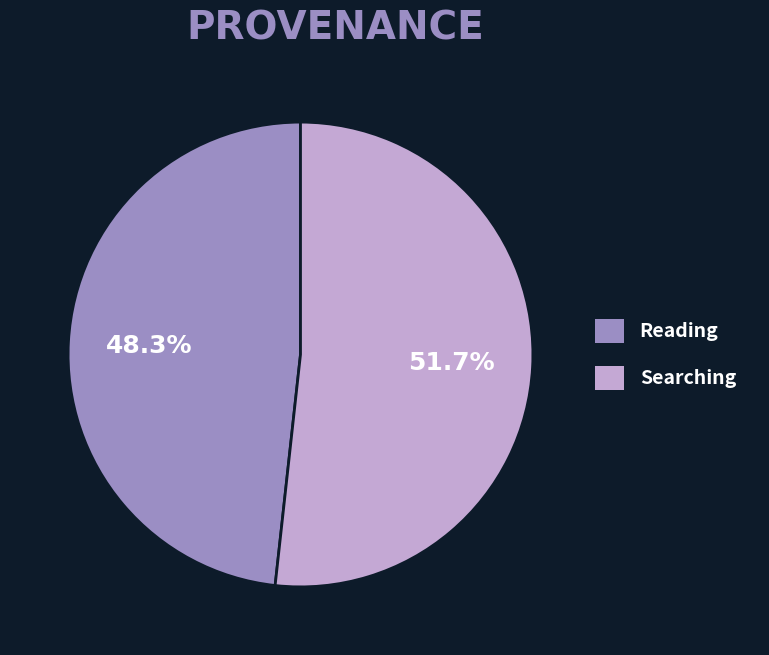

What portion of the pie excludes Reading?

51.7%